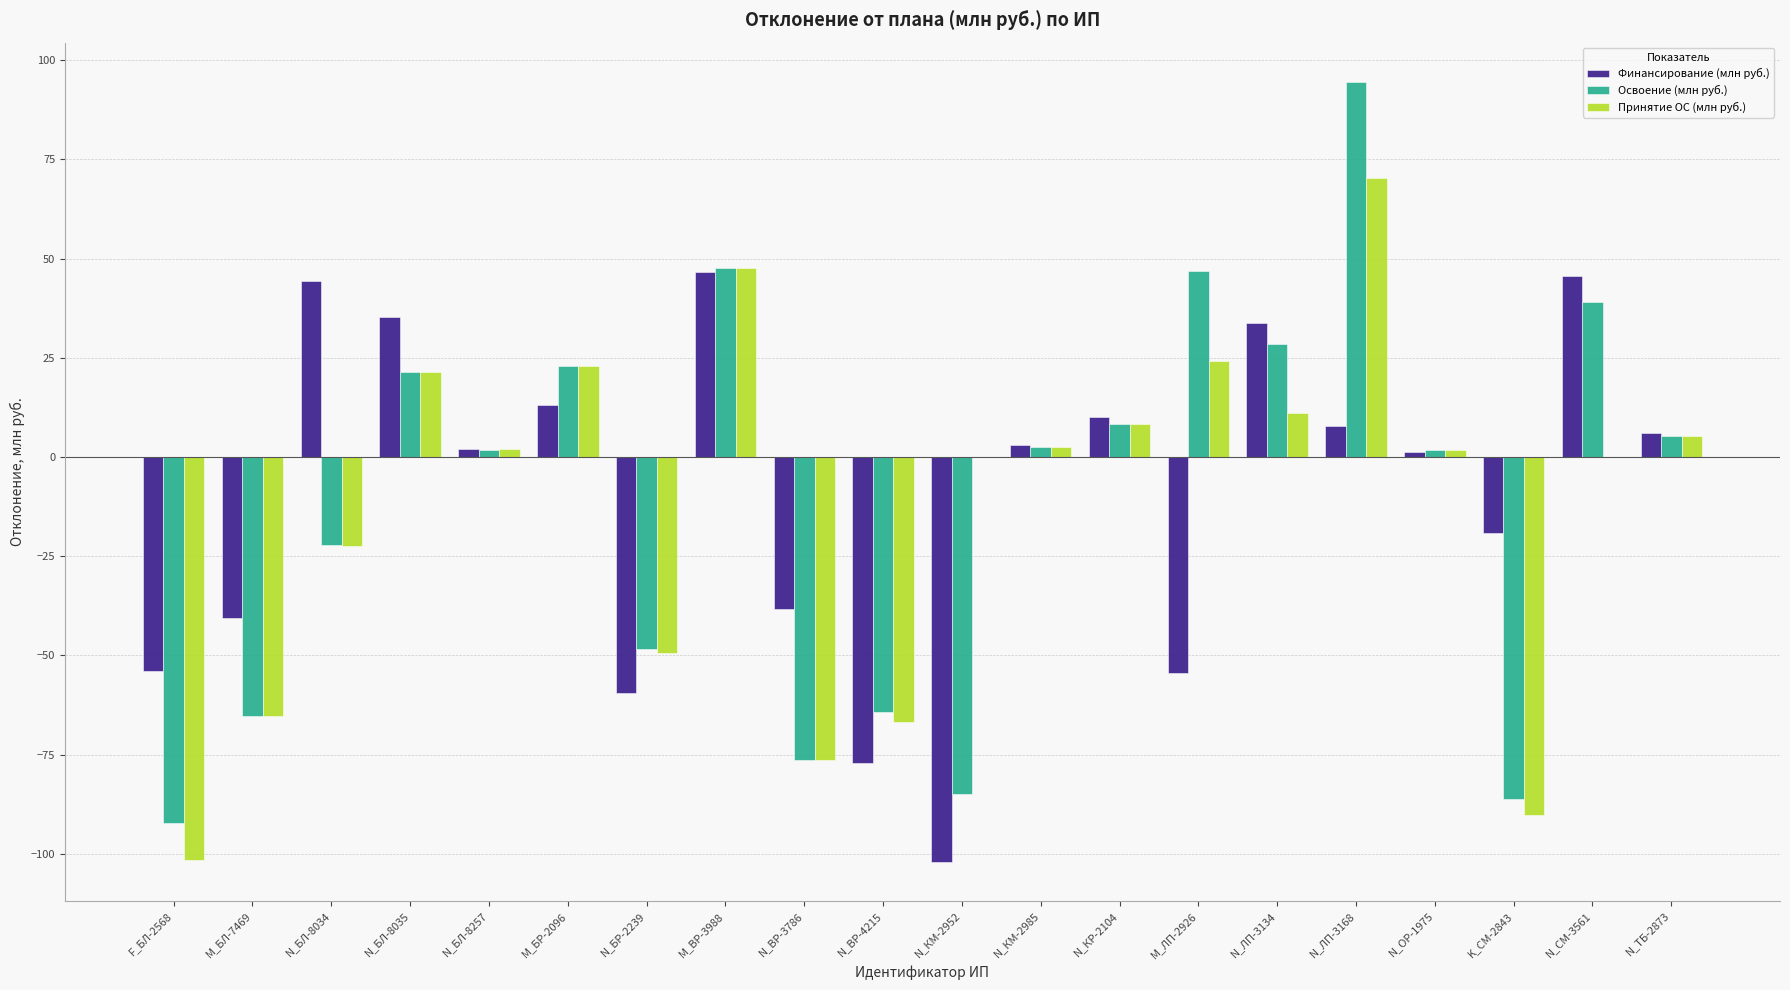

What is the sum of all Принятие ОС (млн руб.) values?

-253.9